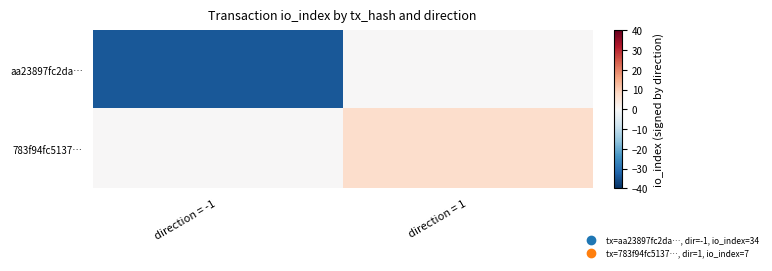

What is the total value across all series at direction = 1?

7